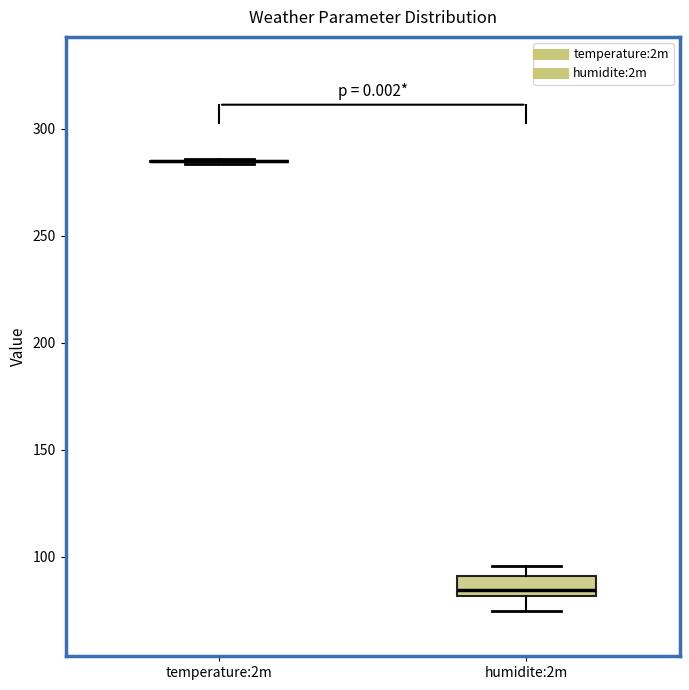

Comparing the boxes themselves (not the whiskers), which one is the tallest?

humidite:2m